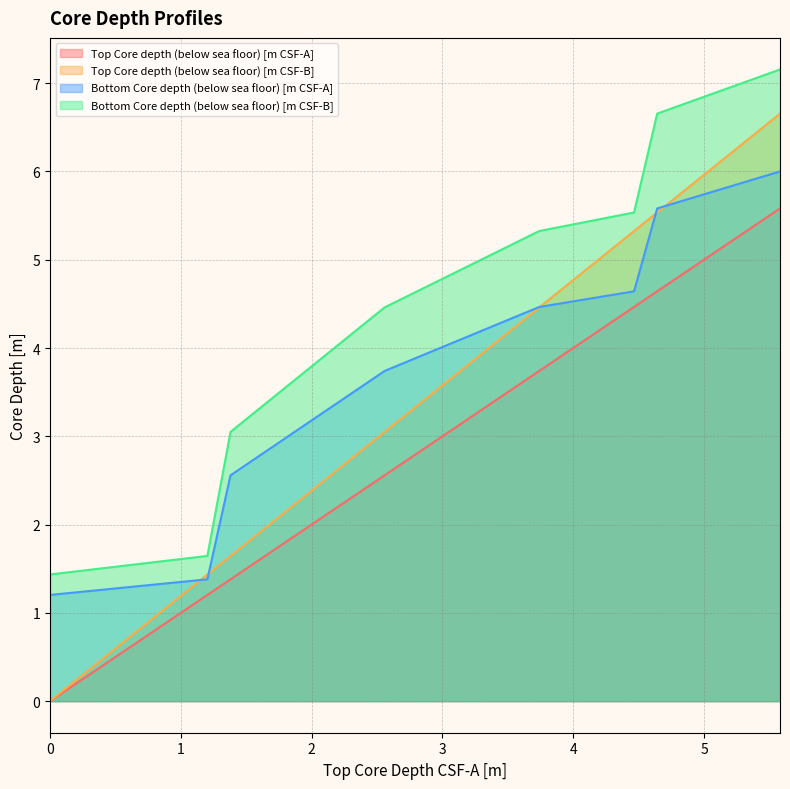

What are all the series names shown in the legend?

Top Core depth (below sea floor) [m CSF-A], Top Core depth (below sea floor) [m CSF-B], Bottom Core depth (below sea floor) [m CSF-A], Bottom Core depth (below sea floor) [m CSF-B]